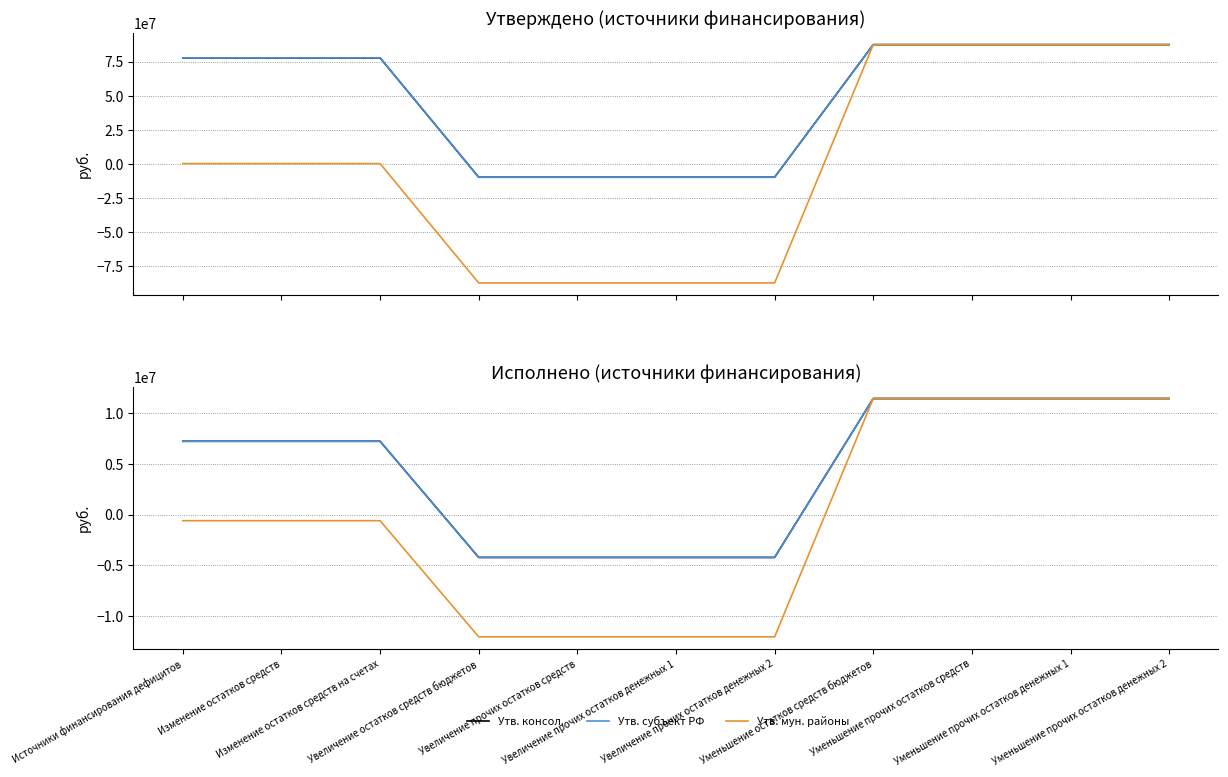

How many values in Исп. бюджеты мун. районов (col_21) are above zero?

4